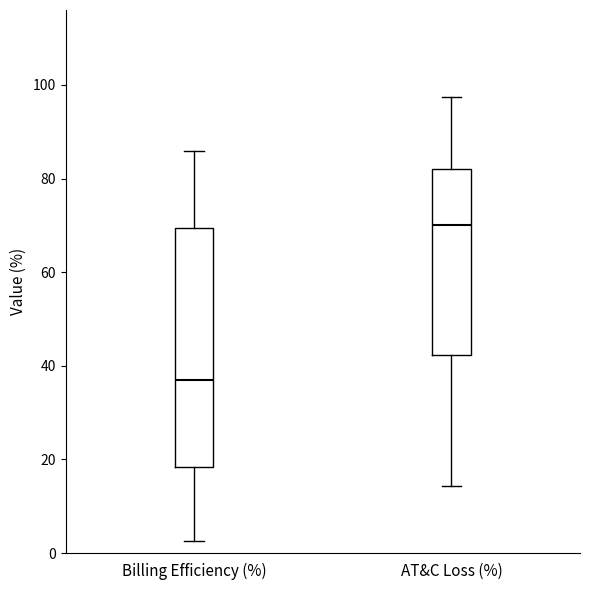

Which box is the tallest, from its lower edge to its upper edge?

Billing Efficiency (%)